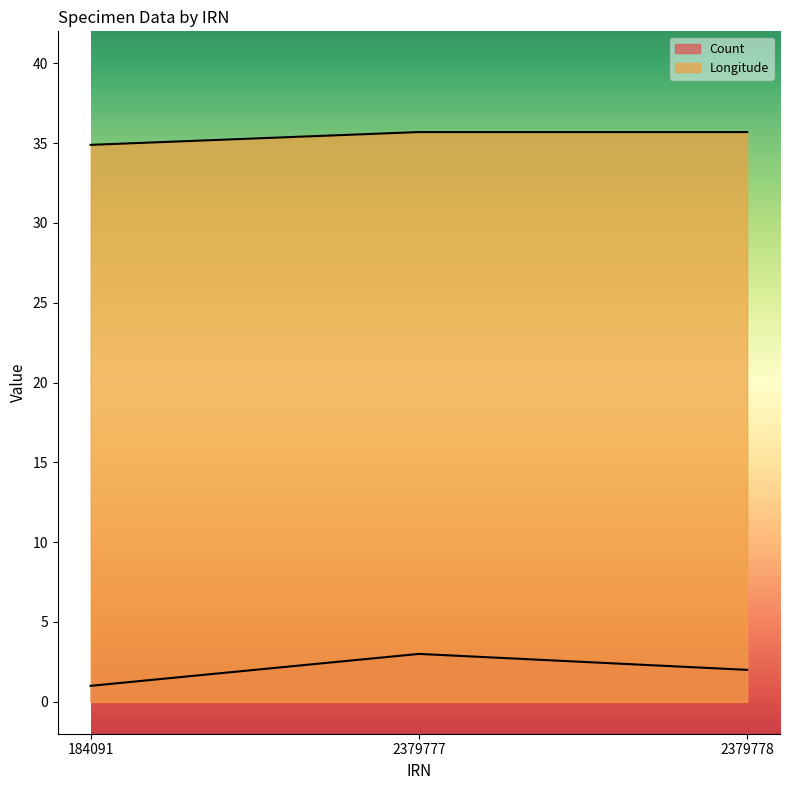

At 184091, list the series in order from largest to smallest.

Longitude, Count